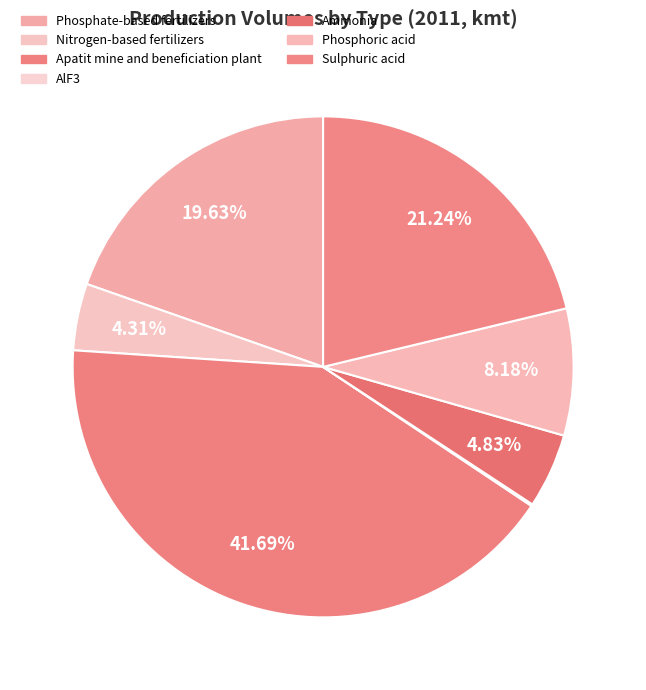

Is it true that AlF3 is 0% of the pie?

True